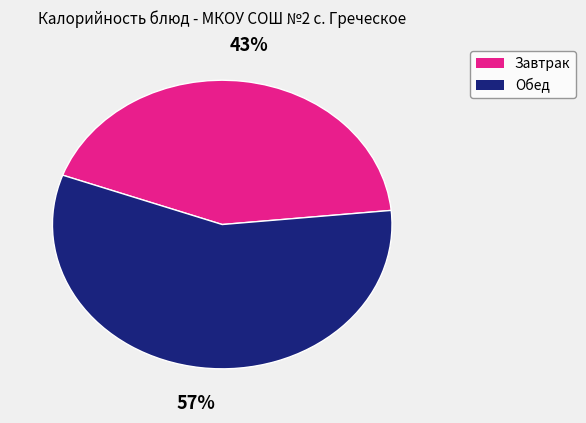

Count the number of slices in the pie.

2